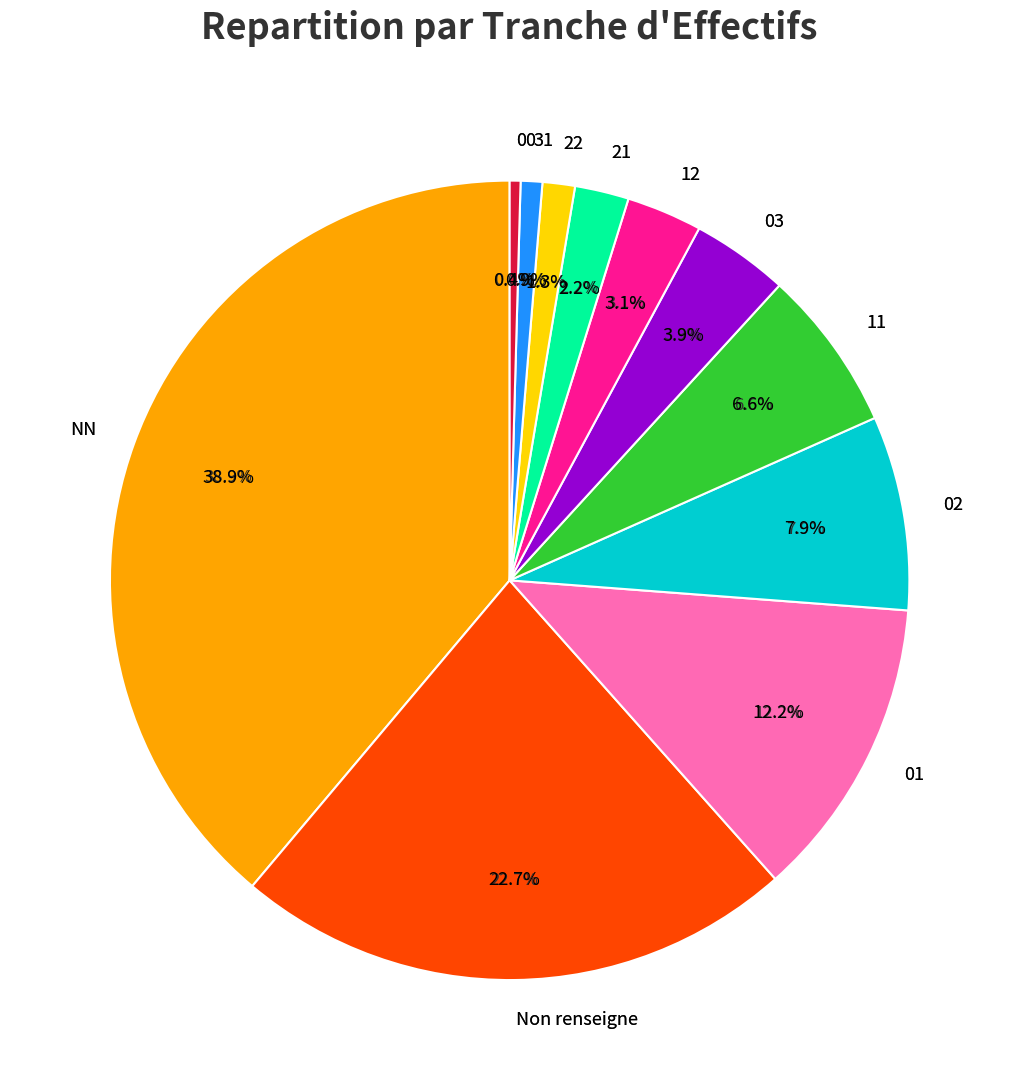

Count the number of slices in the pie.

11